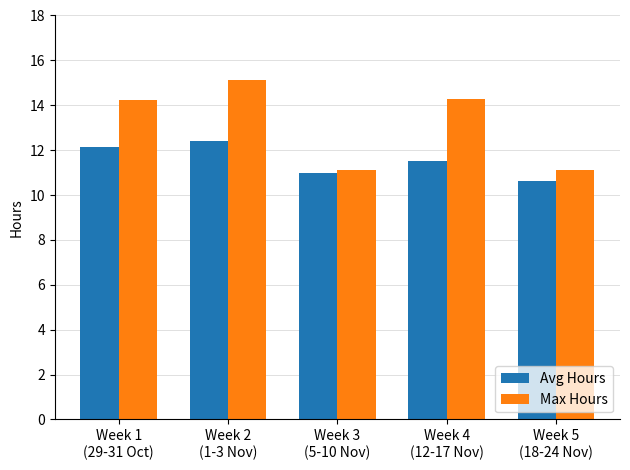

What is the difference between the Max Hours values at Week 1
(29-31 Oct) and Week 5
(18-24 Nov)?

3.1